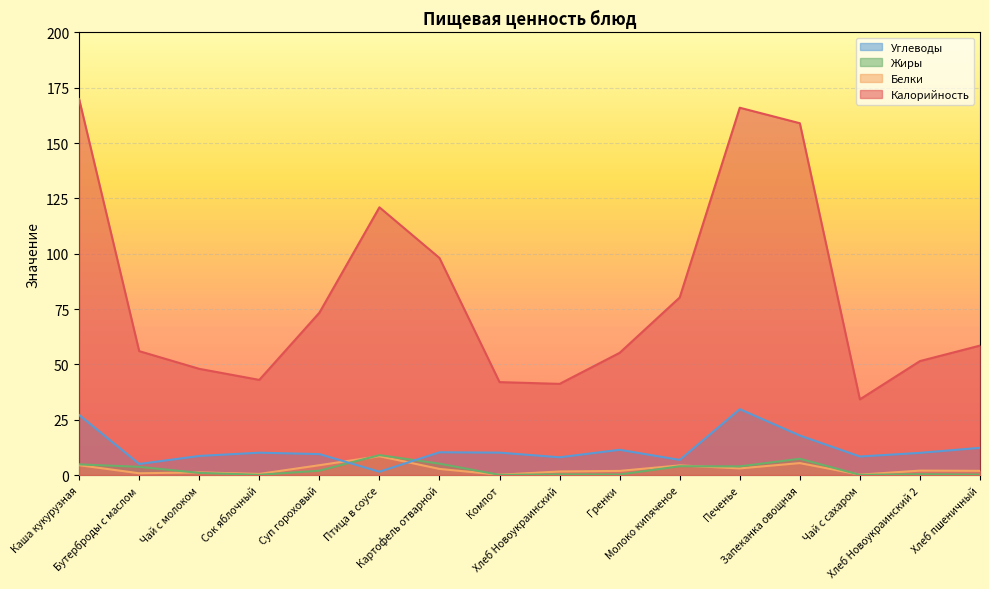

List the series in order of their peak value, lowest first.

Белки, Жиры, Углеводы, Калорийность